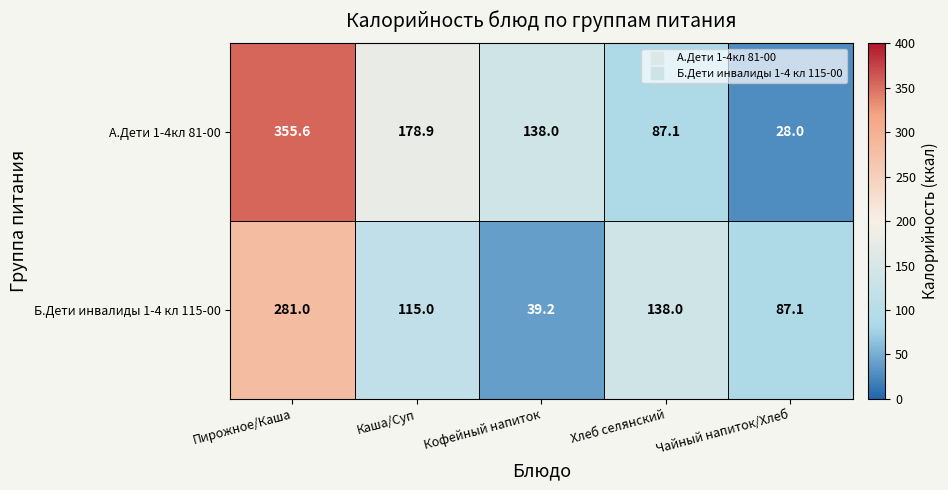

What is the difference between the highest and lowest values at Каша/Суп?

63.9